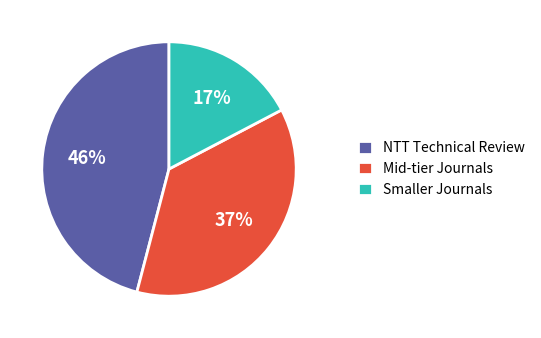

To the nearest percent, what is the difference between the NTT Technical Review and Smaller Journals slice percentages?

29%